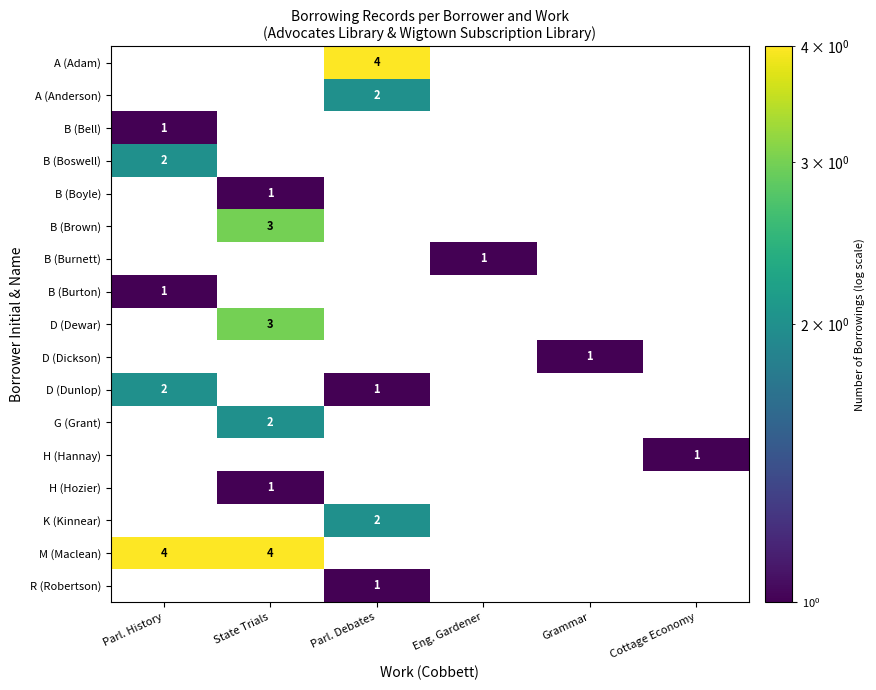

True or false: D (Dewar) has a value of 1 at State Trials.

False